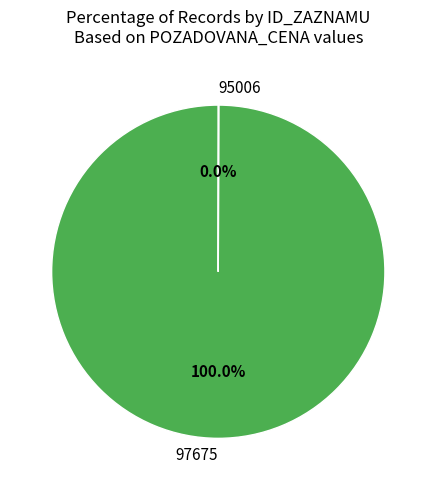

Is there a majority slice in this chart?

Yes